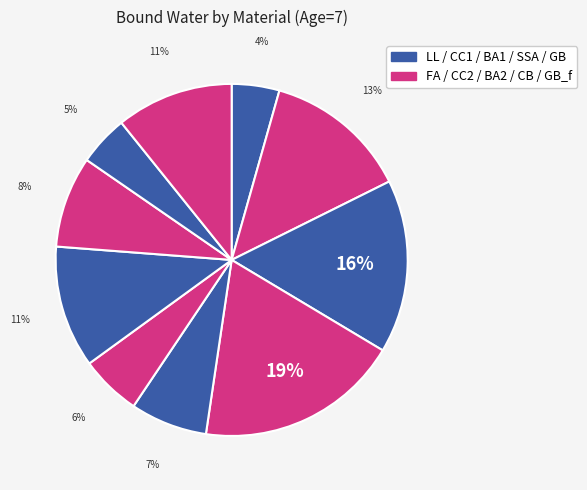

How many slices are in this pie chart?

10